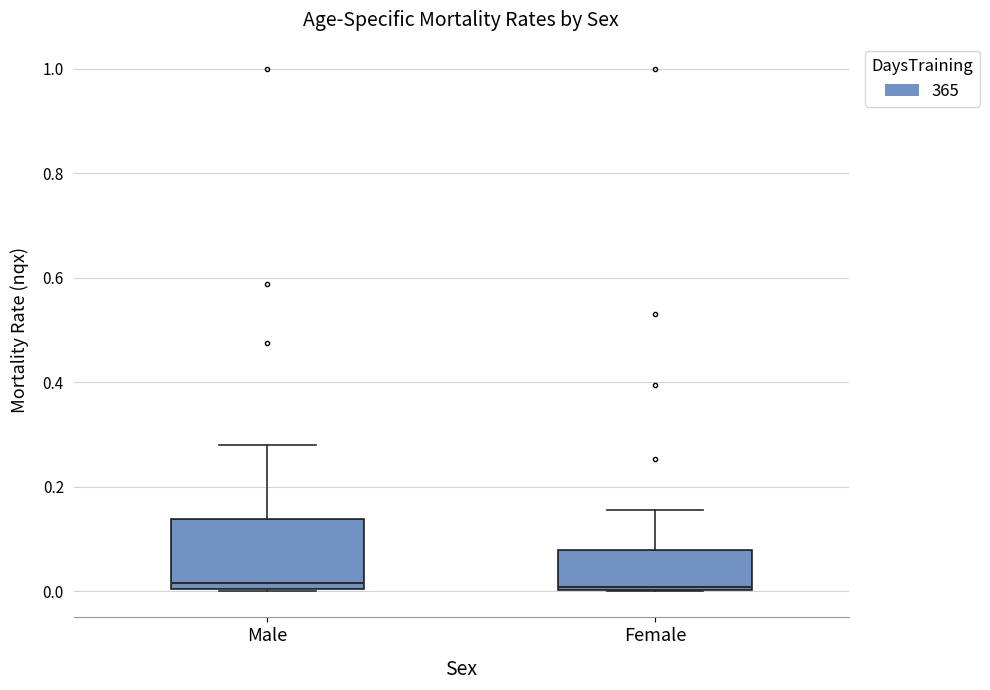

Reading left to right, read every box against the y-axis: the position of its median line, the range the box covers, and the ends of its whiskers. The values are not printed on the chart, so give them approximately, as read against the axis.

Male: median 0.02, box 0.00 to 0.14, whiskers 0.00 to 0.28
Female: median 0.00 (just above the box's lower edge), box 0.00 to 0.08, whiskers 0.00 to 0.16